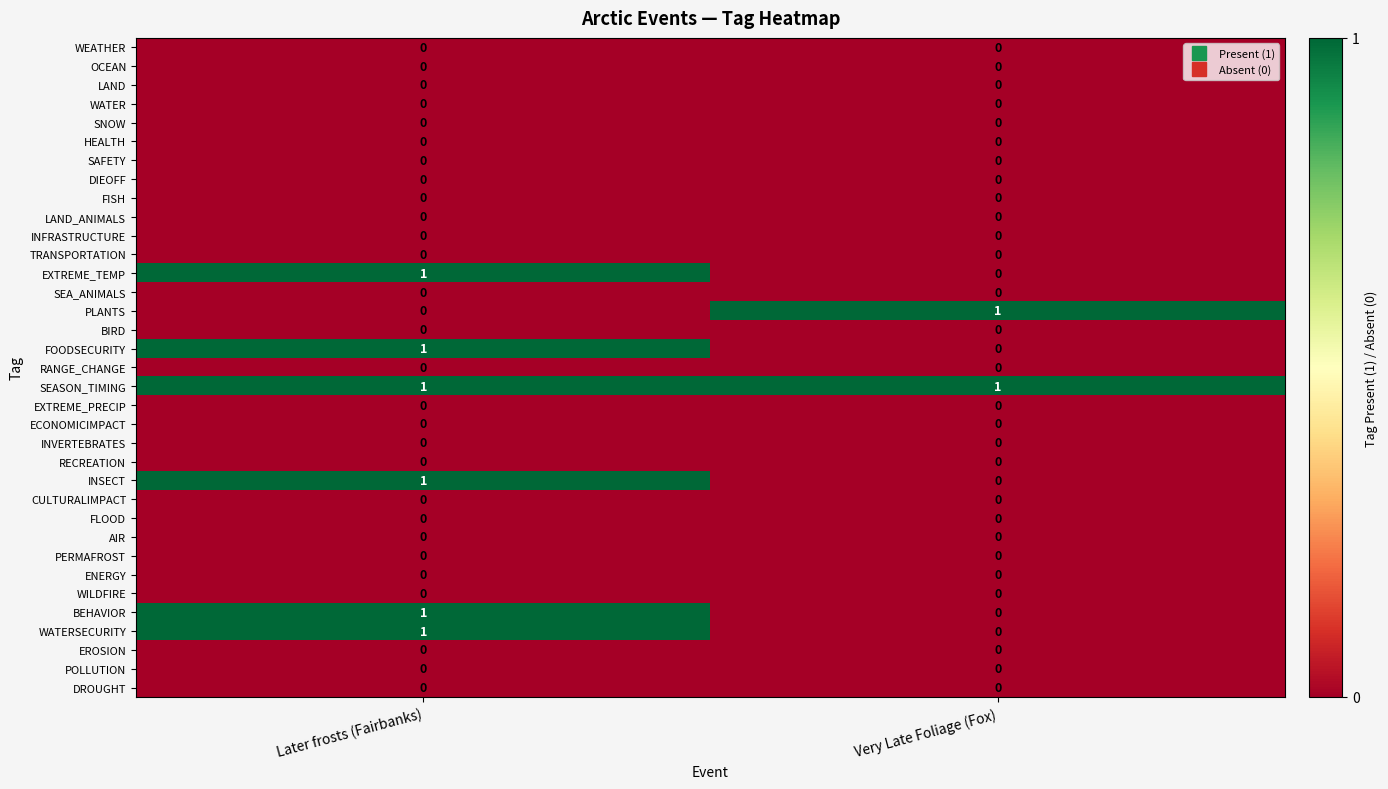

Where is WATERSECURITY nearest to the value 0?

Very Late Foliage (Fox)